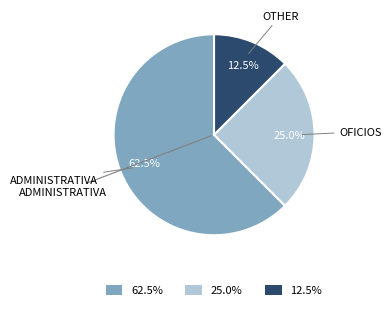

What is the largest slice in the pie chart?

ADMINISTRATIVA